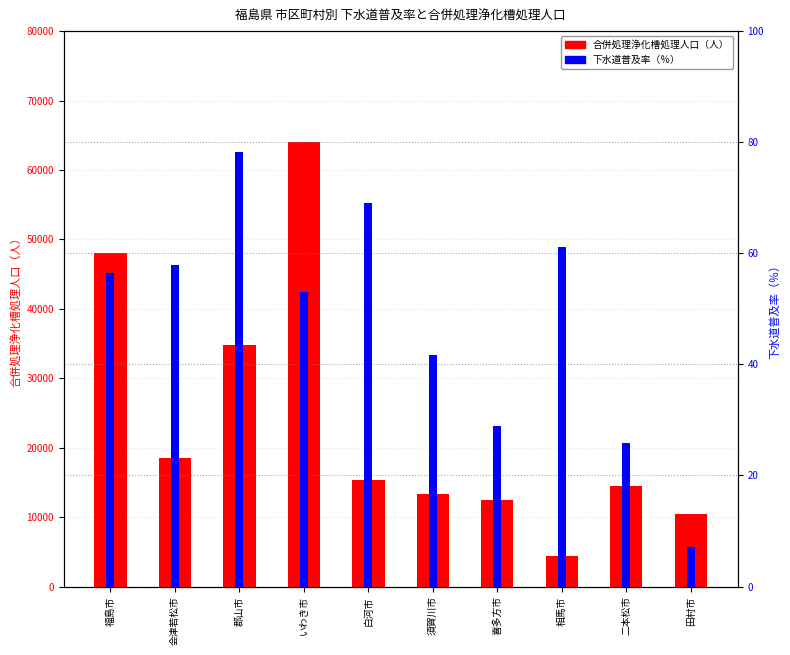

The value of 合併処理浄化槽処理人口 at 福島市 is 63270. True or false?

False